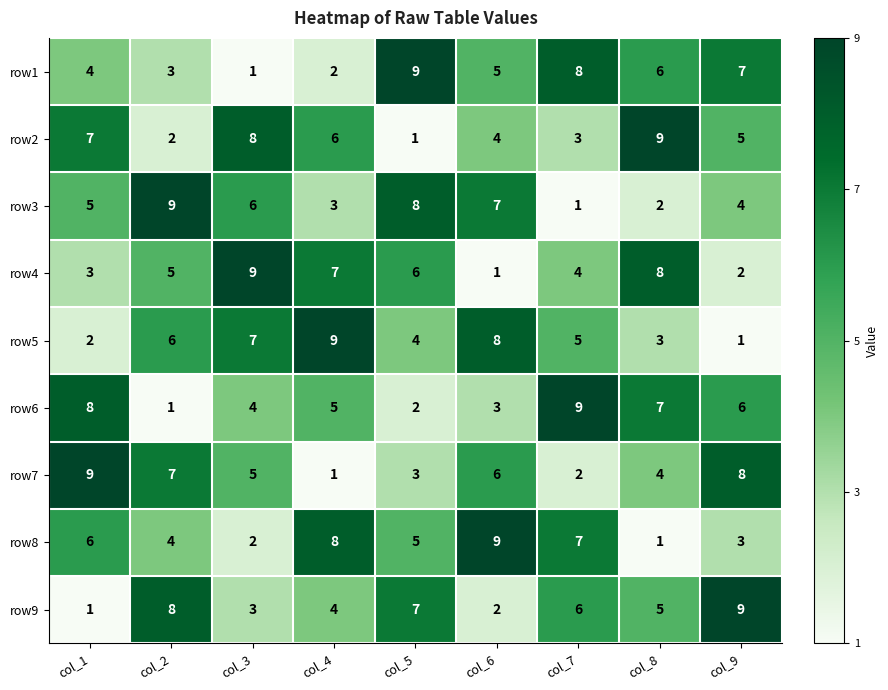

The value of row3 at col_2 is 9. True or false?

True